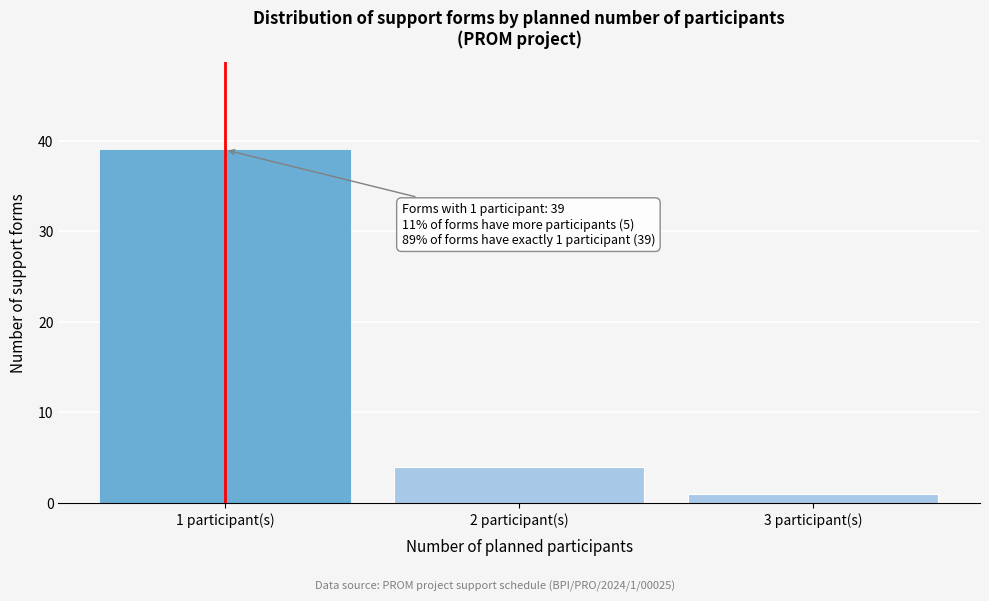

Over which range of the x-axis is the bar tallest?

0.5 to 1.5